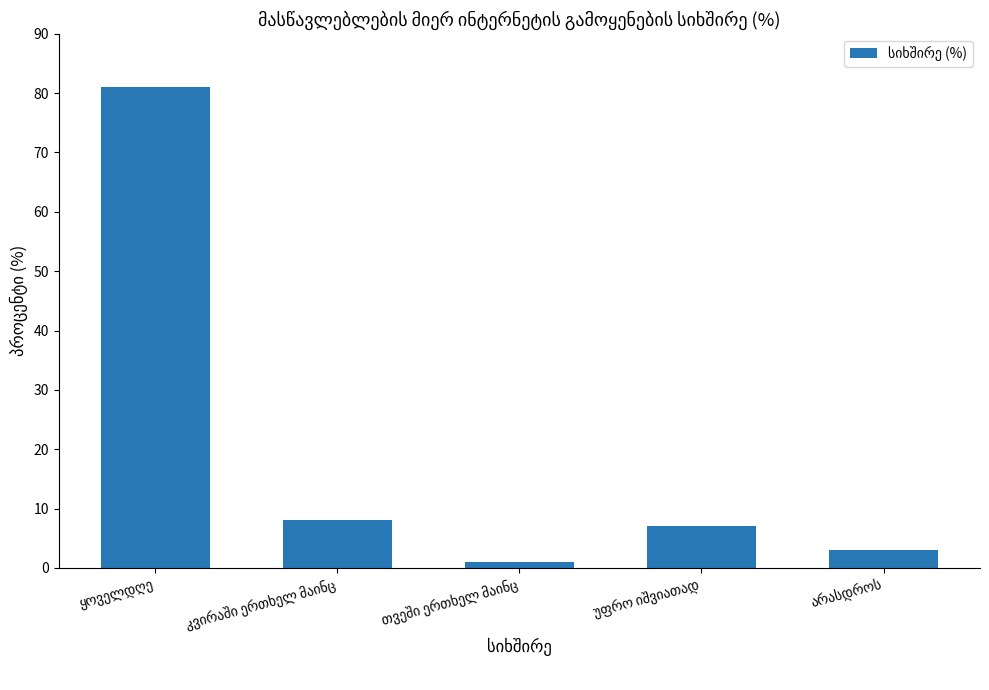

What is the value of the 2nd bar from the left?

8